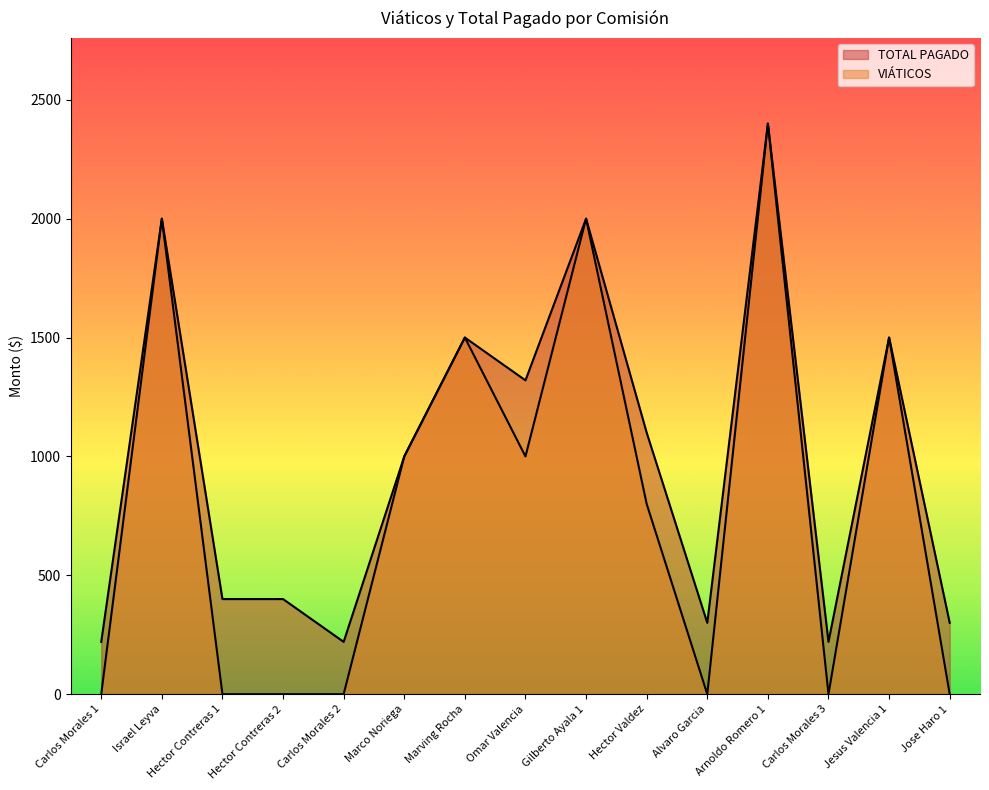

At which category does VIÁTICOS reach its first local peak?

Israel Leyva